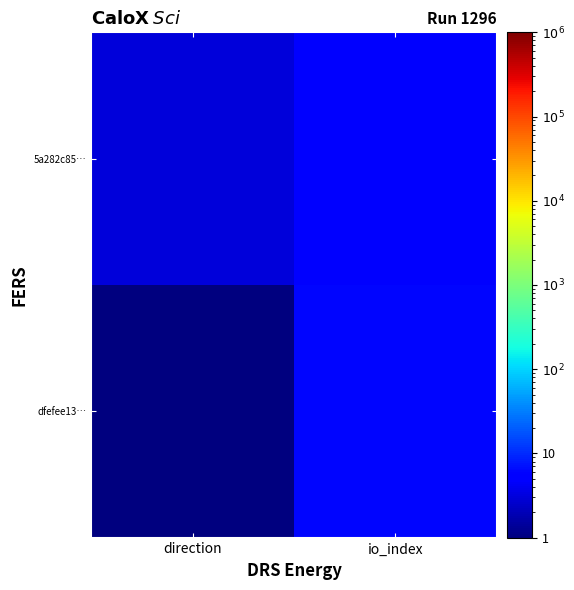

Which has a higher value, direction or io_index?

io_index